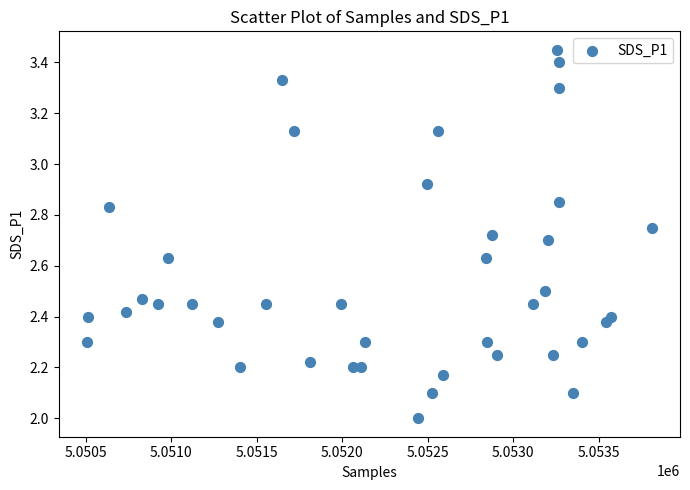

What is the range of X values (max minus min)?

3301.0